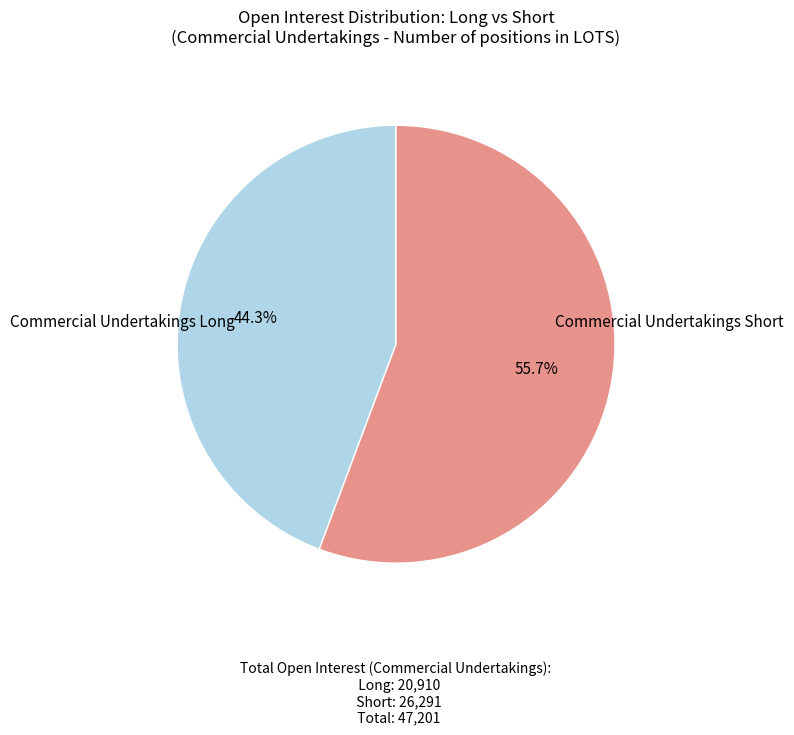

How many slices are in this pie chart?

2